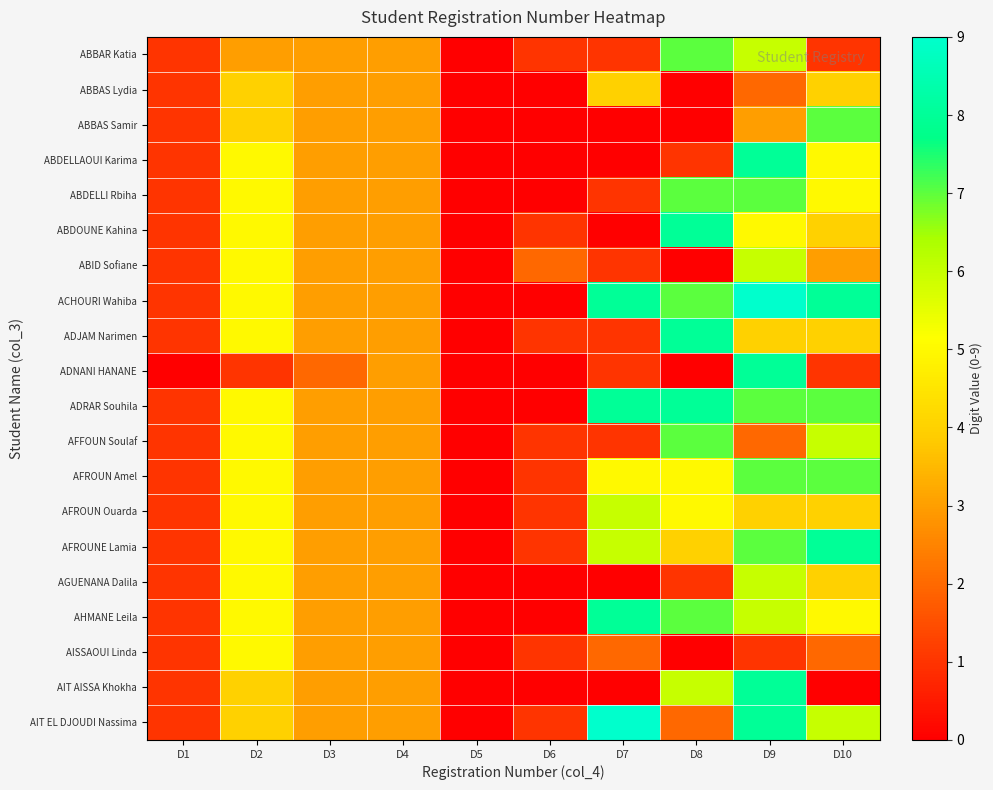

Reading left to right, transcribe all the data shown in this chart.

ABBAR Katia: D1=1	D2=3	D3=3	D4=3	D5=0	D6=1	D7=1	D8=7	D9=6	D10=1
ABBAS Lydia: D1=1	D2=4	D3=3	D4=3	D5=0	D6=0	D7=4	D8=0	D9=2	D10=4
ABBAS Samir: D1=1	D2=4	D3=3	D4=3	D5=0	D6=0	D7=0	D8=0	D9=3	D10=7
ABDELLAOUI Karima: D1=1	D2=5	D3=3	D4=3	D5=0	D6=0	D7=0	D8=1	D9=8	D10=5
ABDELLI Rbiha: D1=1	D2=5	D3=3	D4=3	D5=0	D6=0	D7=1	D8=7	D9=7	D10=5
ABDOUNE Kahina: D1=1	D2=5	D3=3	D4=3	D5=0	D6=1	D7=0	D8=8	D9=5	D10=4
ABID Sofiane: D1=1	D2=5	D3=3	D4=3	D5=0	D6=2	D7=1	D8=0	D9=6	D10=3
ACHOURI Wahiba: D1=1	D2=5	D3=3	D4=3	D5=0	D6=0	D7=8	D8=7	D9=9	D10=8
ADJAM Narimen: D1=1	D2=5	D3=3	D4=3	D5=0	D6=1	D7=1	D8=8	D9=4	D10=4
ADNANI HANANE: D1=0	D2=1	D3=2	D4=3	D5=0	D6=0	D7=1	D8=0	D9=8	D10=1
ADRAR Souhila: D1=1	D2=5	D3=3	D4=3	D5=0	D6=0	D7=8	D8=8	D9=7	D10=7
AFFOUN Soulaf: D1=1	D2=5	D3=3	D4=3	D5=0	D6=1	D7=1	D8=7	D9=2	D10=6
AFROUN Amel: D1=1	D2=5	D3=3	D4=3	D5=0	D6=1	D7=5	D8=5	D9=7	D10=7
AFROUN Ouarda: D1=1	D2=5	D3=3	D4=3	D5=0	D6=1	D7=6	D8=5	D9=4	D10=4
AFROUNE Lamia: D1=1	D2=5	D3=3	D4=3	D5=0	D6=1	D7=6	D8=4	D9=7	D10=8
AGUENANA Dalila: D1=1	D2=5	D3=3	D4=3	D5=0	D6=0	D7=0	D8=1	D9=6	D10=4
AHMANE Leila: D1=1	D2=5	D3=3	D4=3	D5=0	D6=0	D7=8	D8=7	D9=6	D10=5
AISSAOUI Linda: D1=1	D2=5	D3=3	D4=3	D5=0	D6=1	D7=2	D8=0	D9=1	D10=2
AIT AISSA Khokha: D1=1	D2=4	D3=3	D4=3	D5=0	D6=0	D7=0	D8=6	D9=8	D10=0
AIT EL DJOUDI Nassima: D1=1	D2=4	D3=3	D4=3	D5=0	D6=1	D7=9	D8=2	D9=8	D10=6